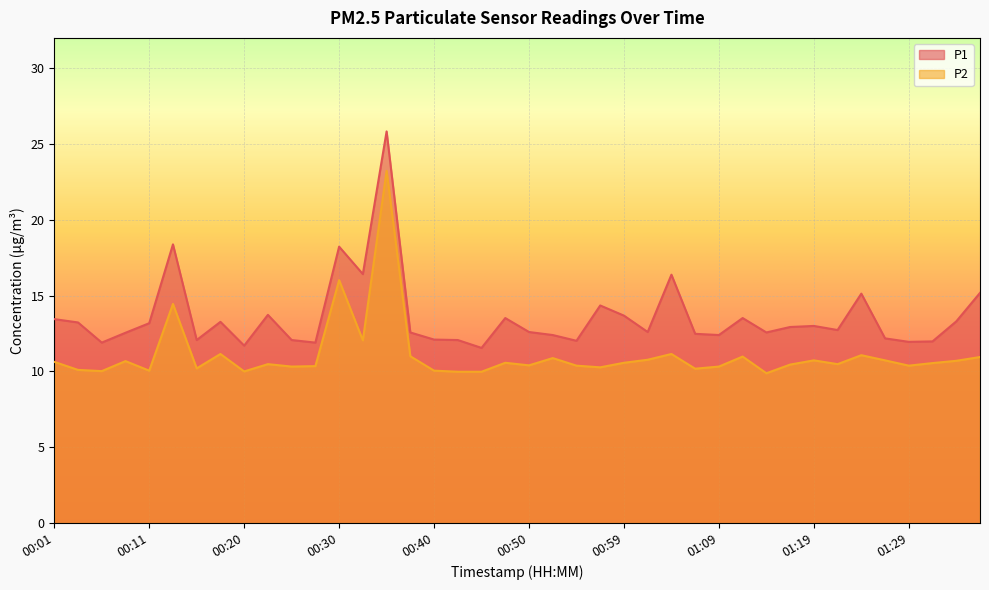

True or false: P1 and P2 cross at least once.

False